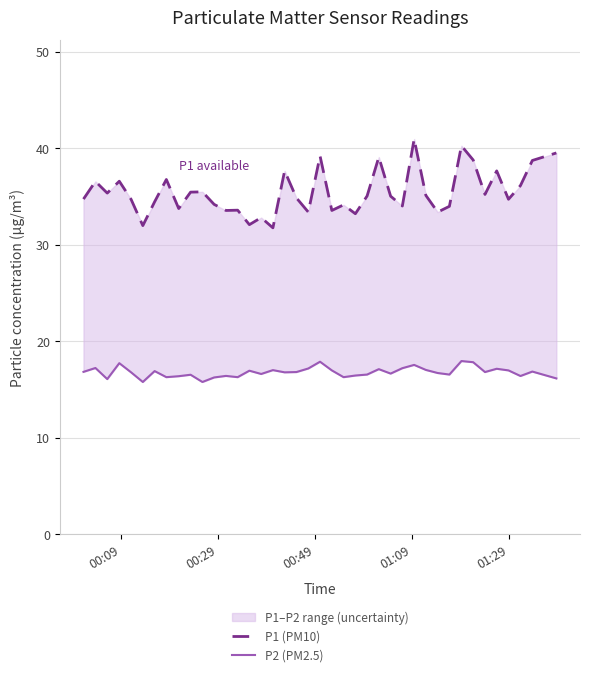

What is the value of the P2 (PM2.5) point at the 2nd from the left?

17.2